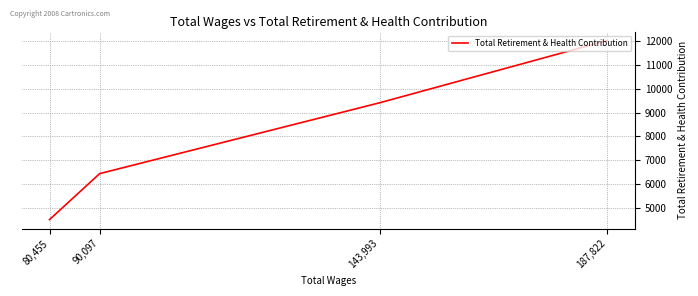

Between 90,097 and 187,822, which is larger?

187,822